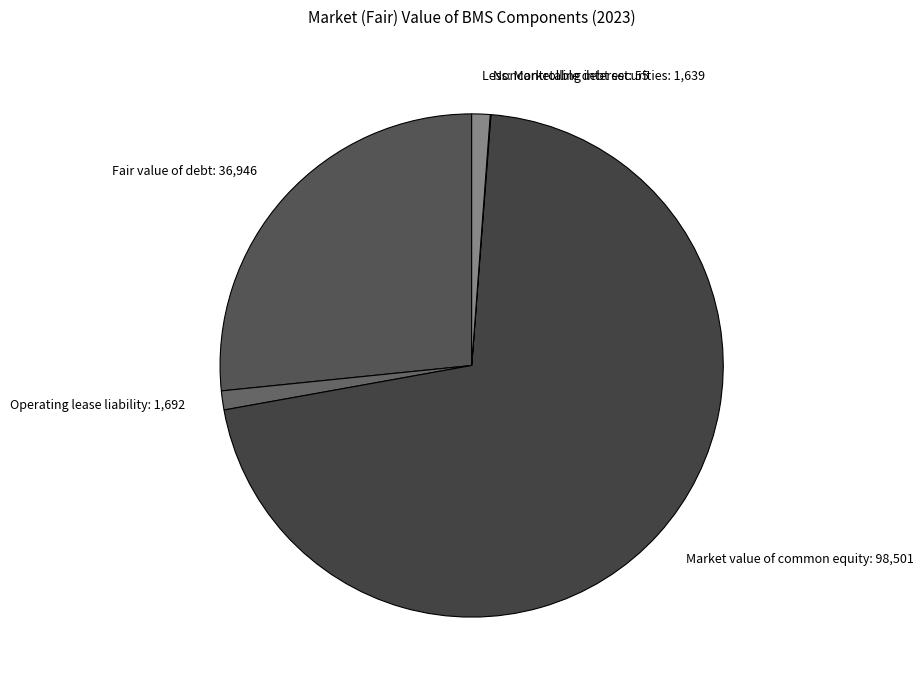

Do Fair value of debt: 36,946 and Less: Marketable debt securities: 1,639 together represent more than half of the pie?

No